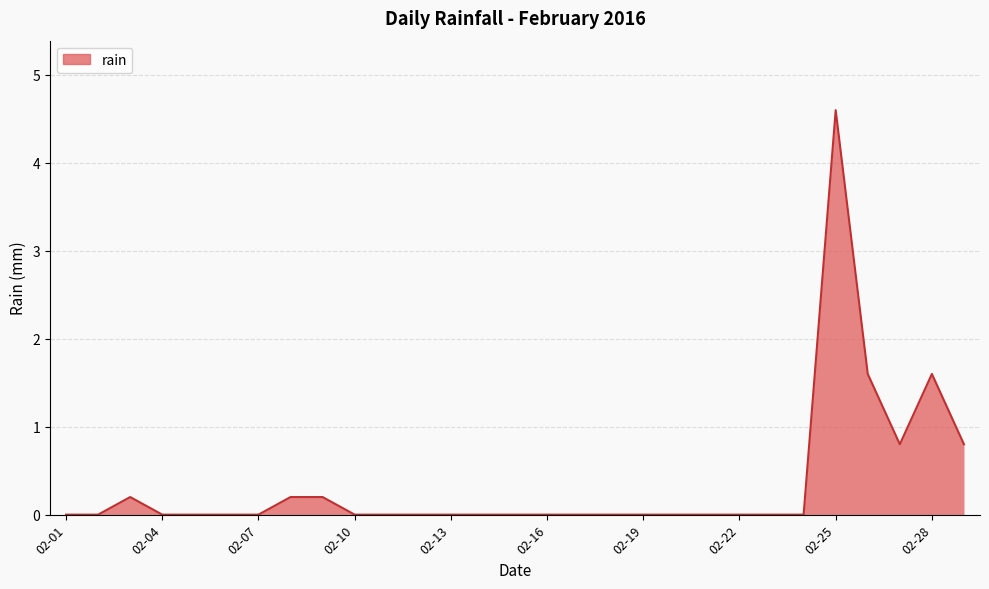

What is the greatest value displayed?

4.6